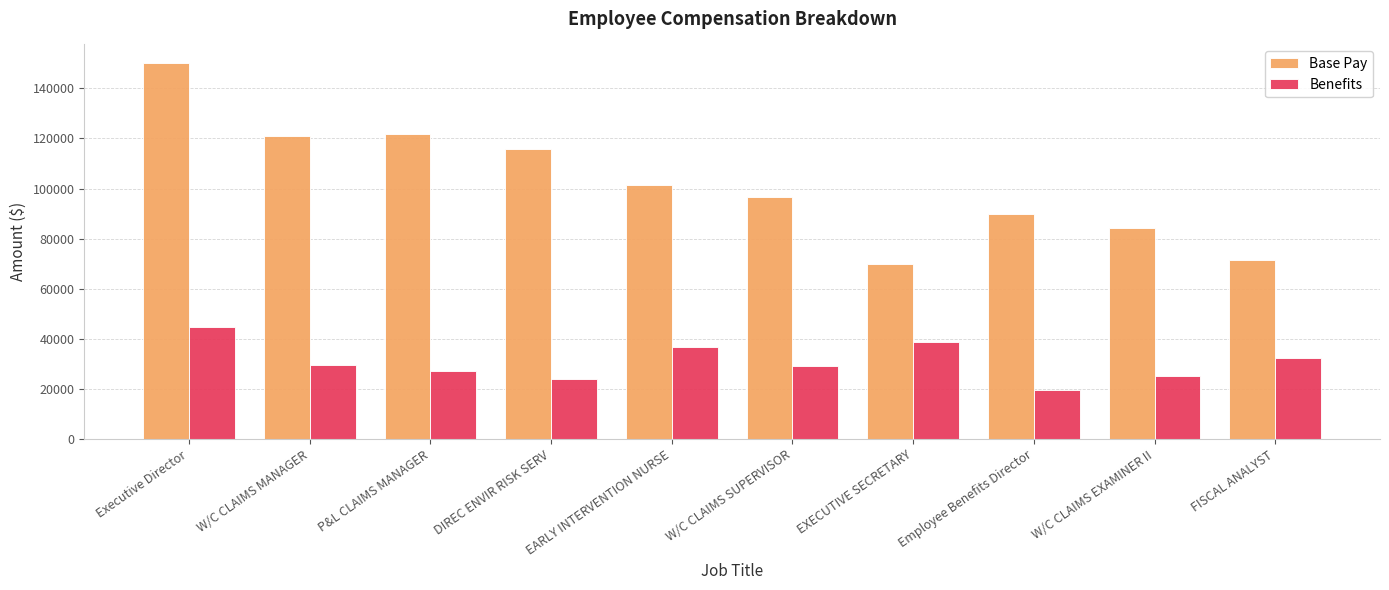

At how many categories does at least one series exceed 59624?

10